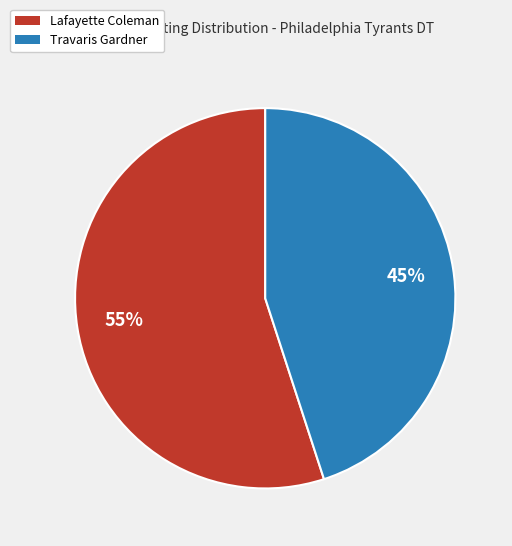

Which category has the biggest portion of the pie?

Lafayette Coleman